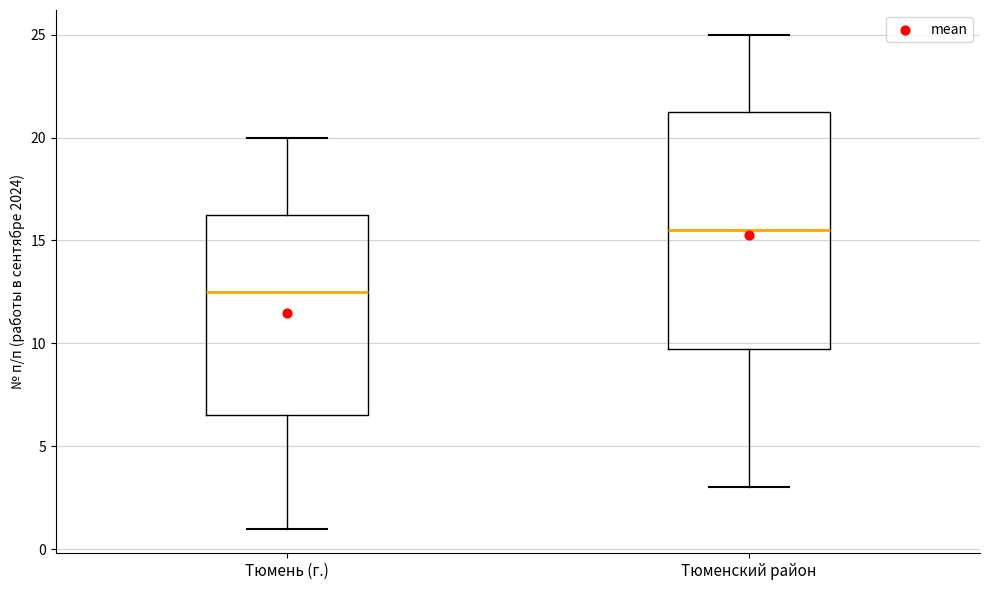

Where does the lower whisker of the box for Тюмень (г.) end on the y-axis? The values are not printed on the chart, so give them approximately, as read against the axis.

1.0